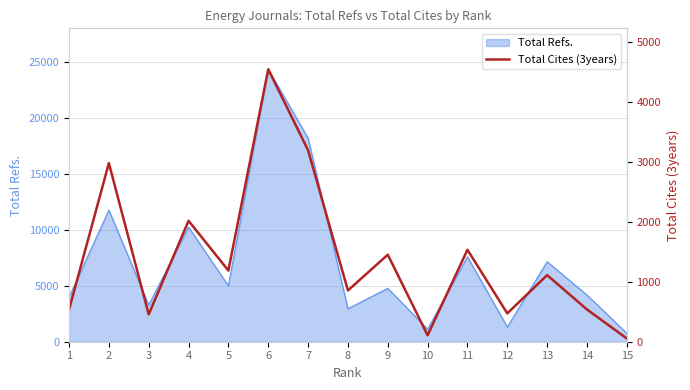

What is the ratio of the value at 3 to the value at 1?

0.9